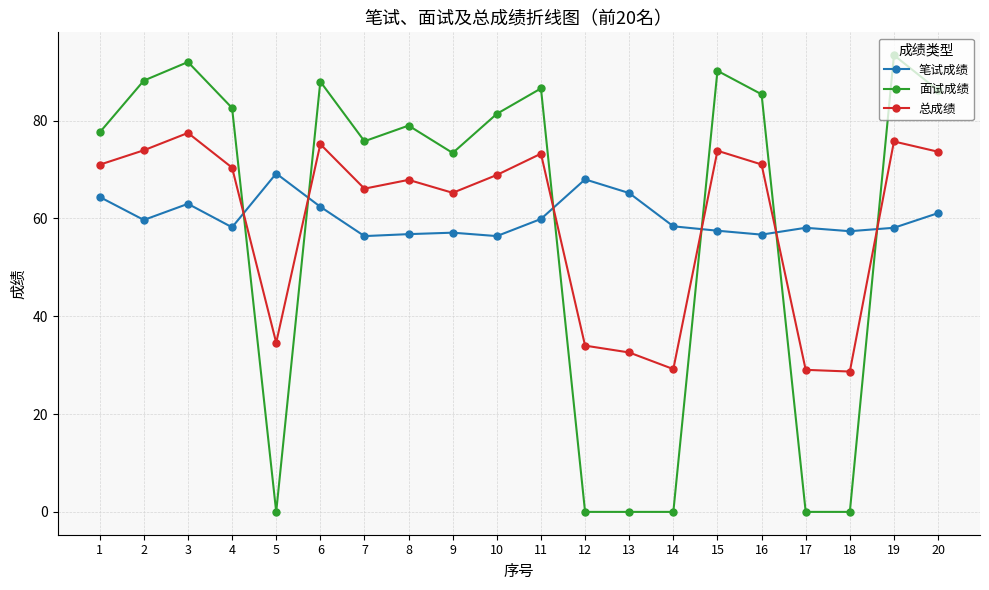

The value of 笔试成绩 at 17 is 58.1. True or false?

True